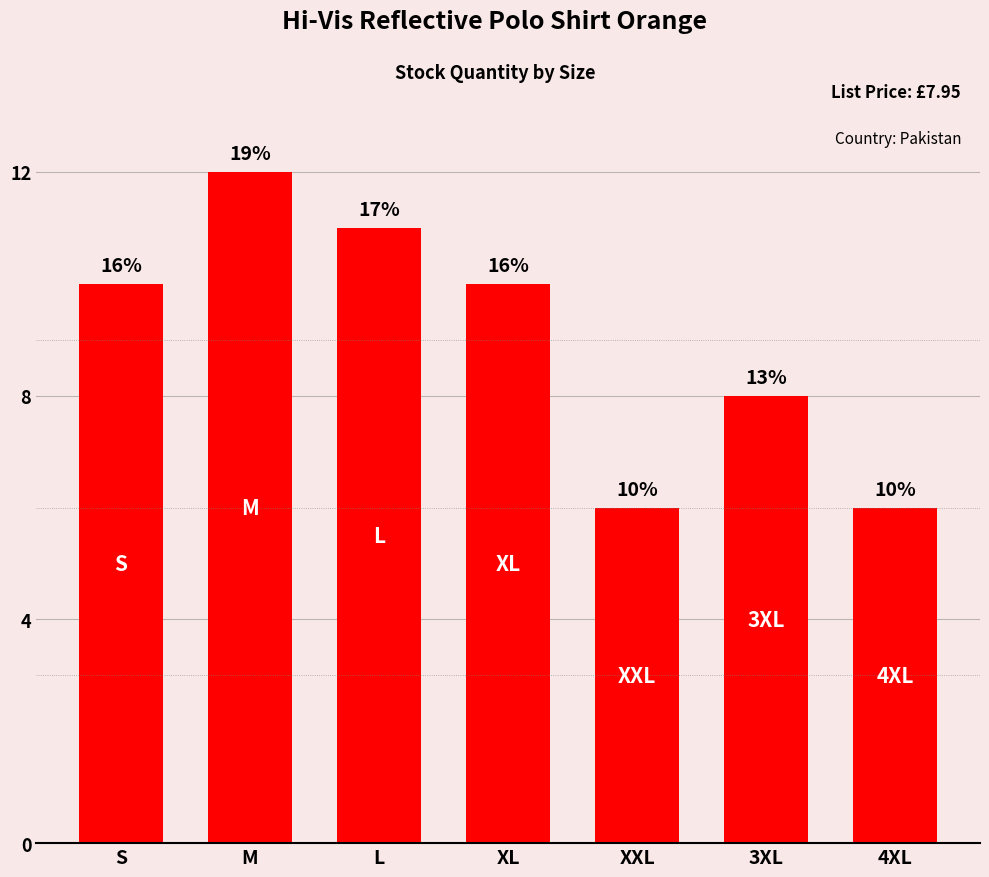

Reading left to right, transcribe all the data shown in this chart.

10	12	11	10	6	8	6